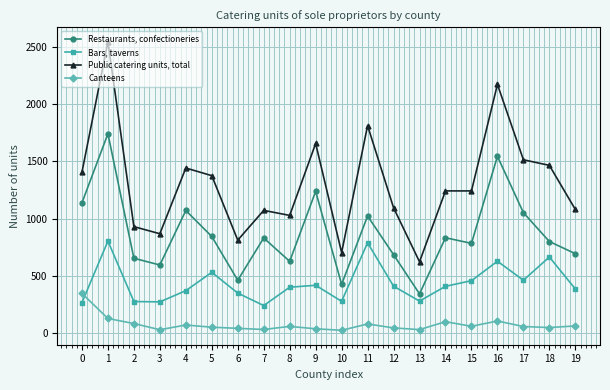

What is the difference between the second highest and second lowest values in the Public catering units, total series?

1468